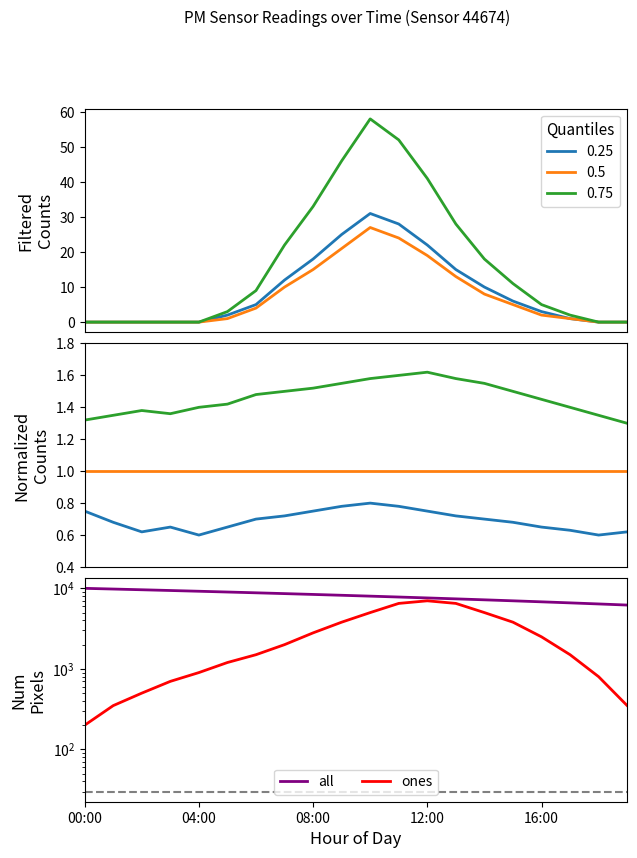

At which category does P2 reach its first local peak?

10:00